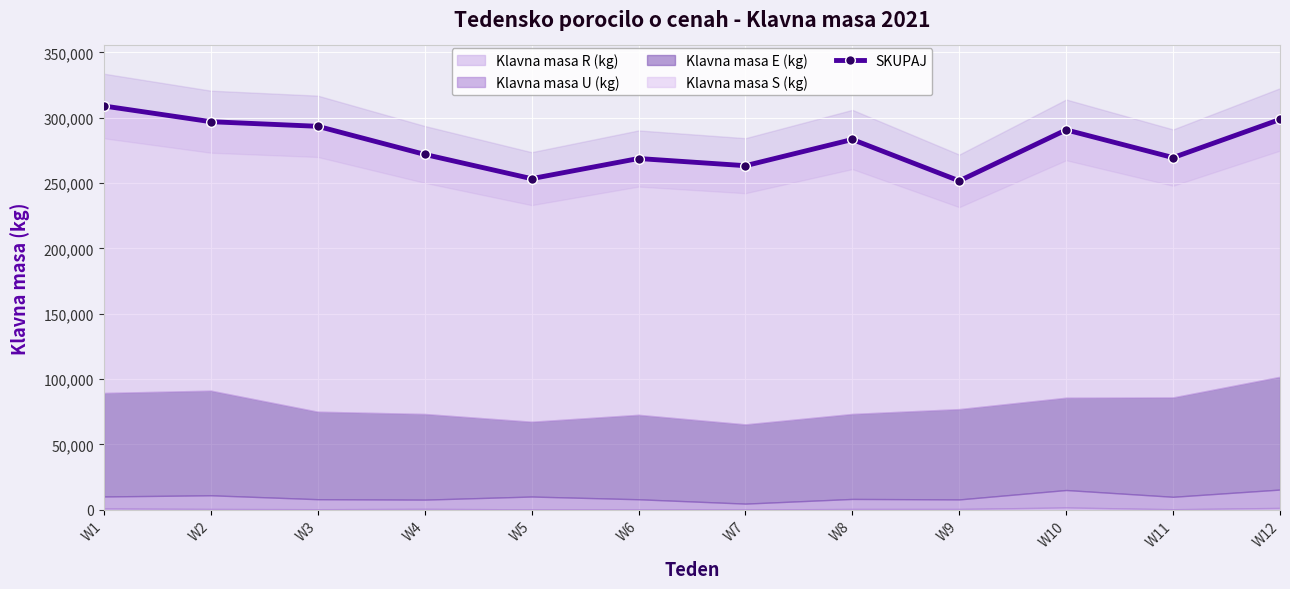

Reading left to right, what are all the values shown in this chart?

W1=309019	W2=296993	W3=293464	W4=271962	W5=253385	W6=268811	W7=263315	W8=283387	W9=251698	W10=290739	W11=269510	W12=298722